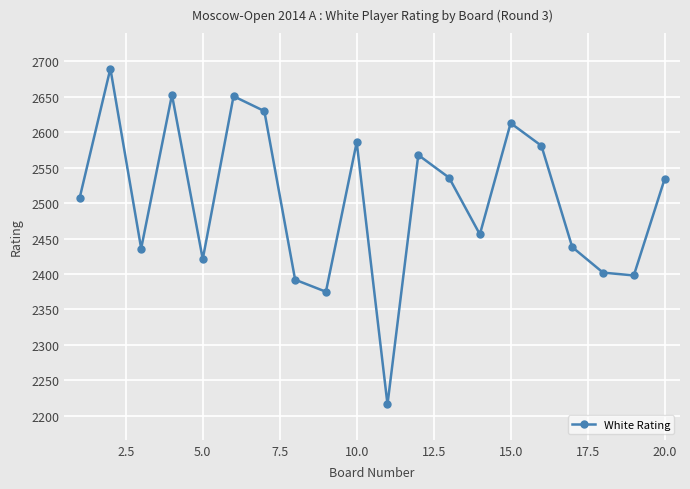

What is the sum of all values?

50083